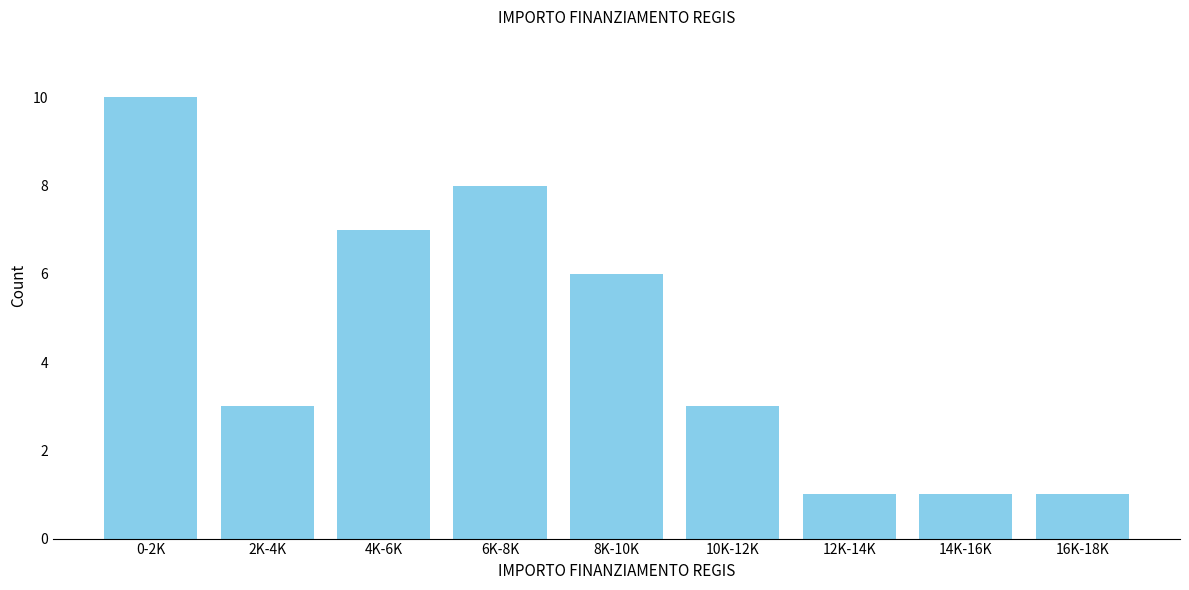

Reading left to right, transcribe all the data shown in this chart.

10	3	7	8	6	3	1	1	1